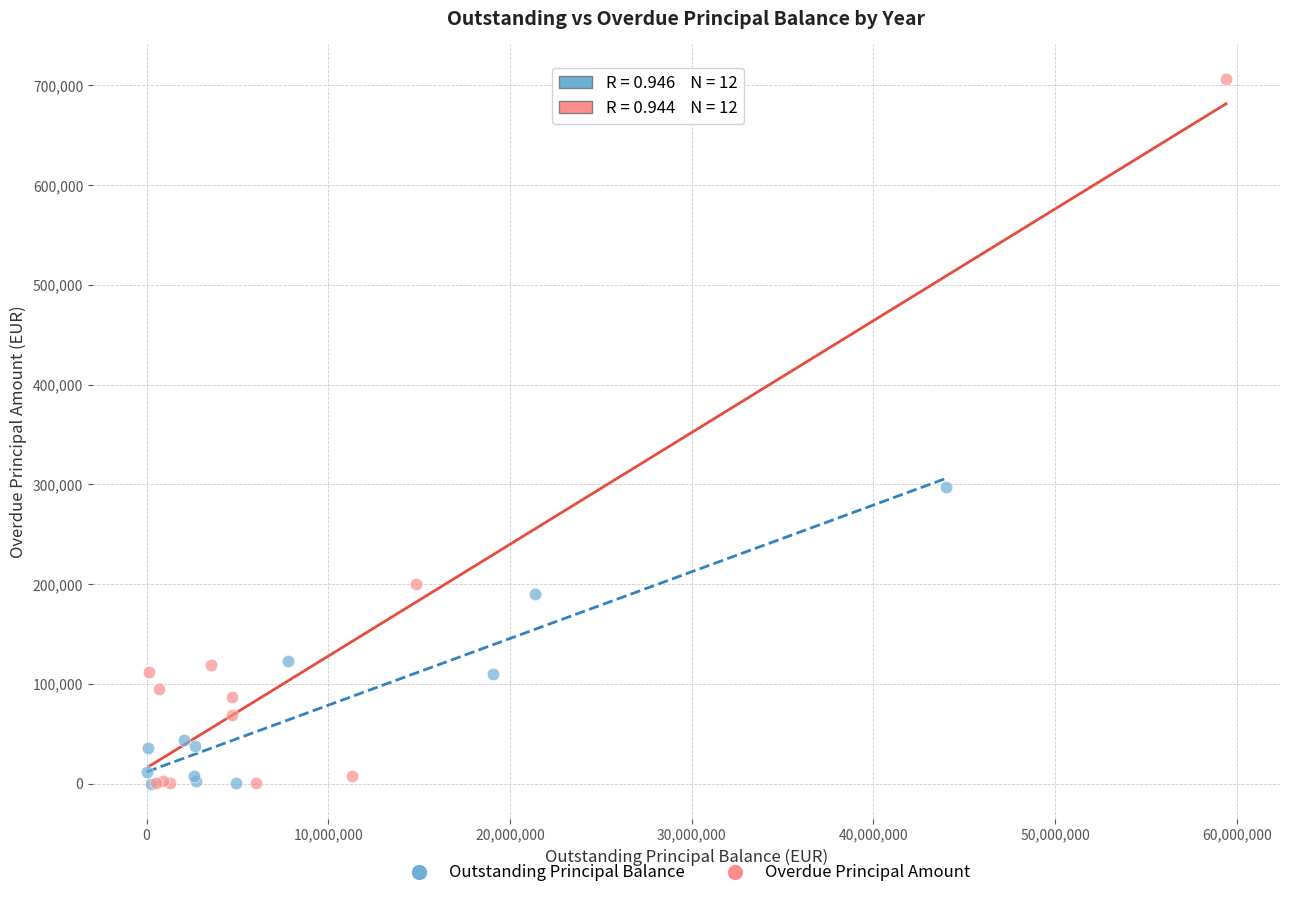

Which series has the largest Y range (max minus min)?

Overdue Principal Amount